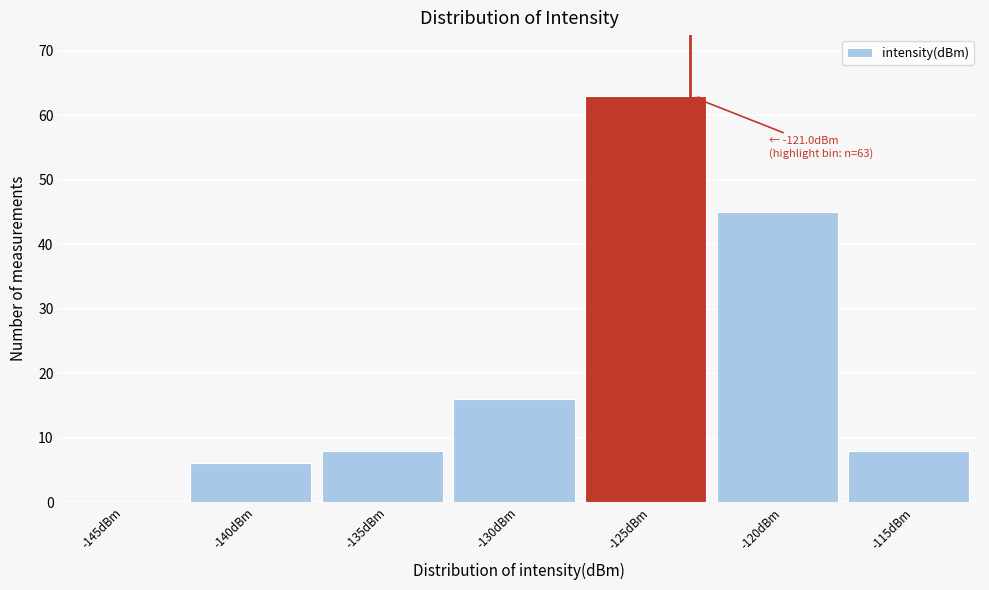

Reading right to left, extract all data points from this chart.

-115dBm=8	-120dBm=45	-125dBm=63	-130dBm=16	-135dBm=8	-140dBm=6	-145dBm=0